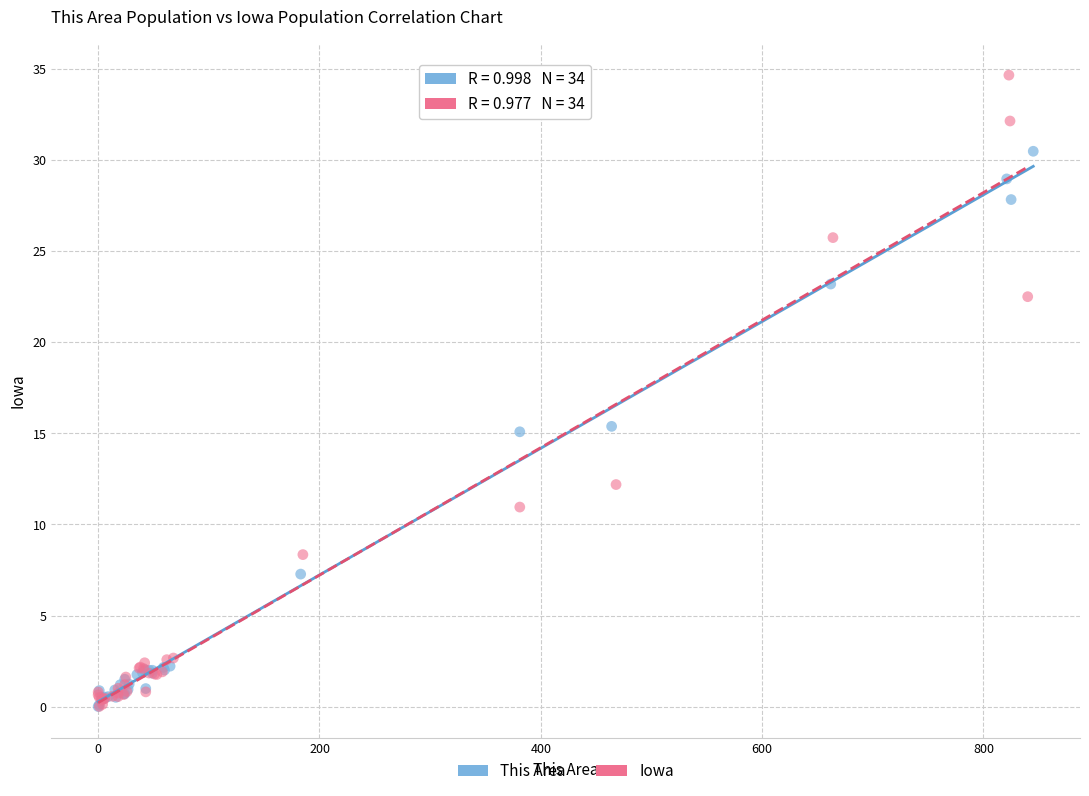

Which series reaches the maximum Y coordinate?

Iowa